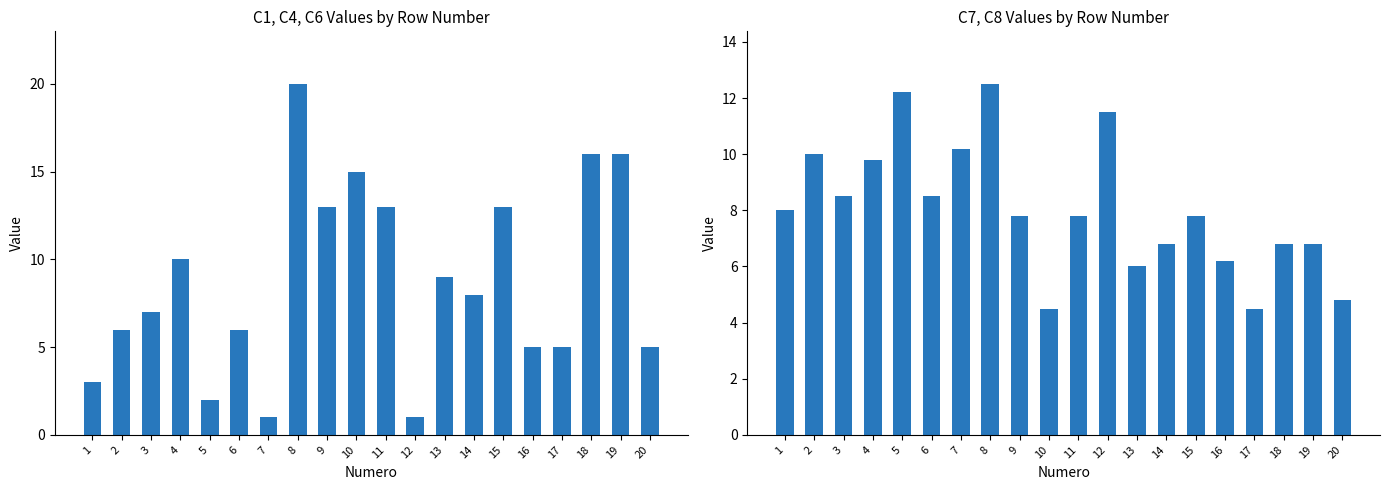

True or false: Avg(C4,C6,C7,C8) has a value of 7.8 at 15.

True